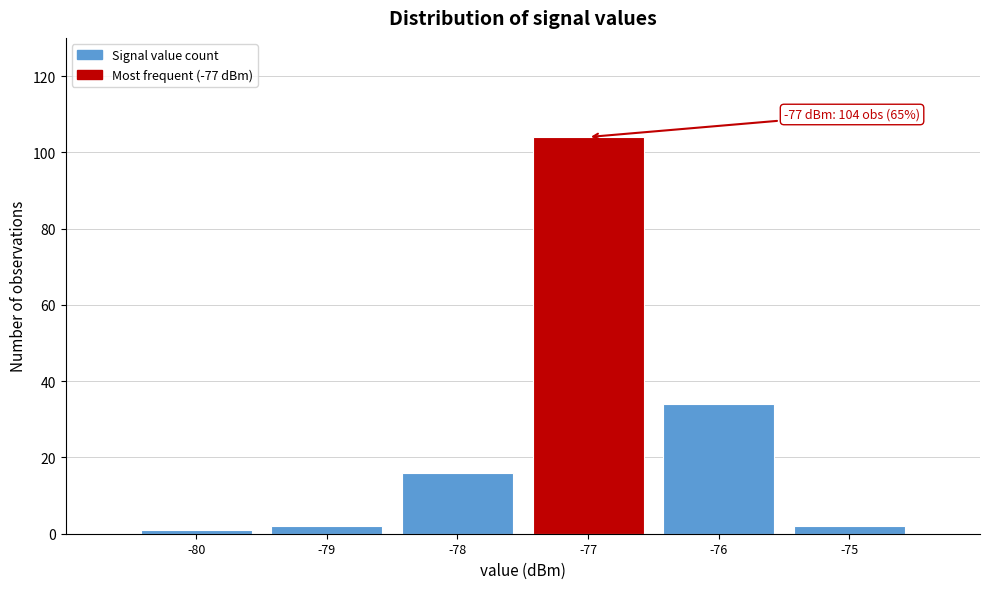

Which range on the x-axis has the tallest bar?

-77.5 to -76.5